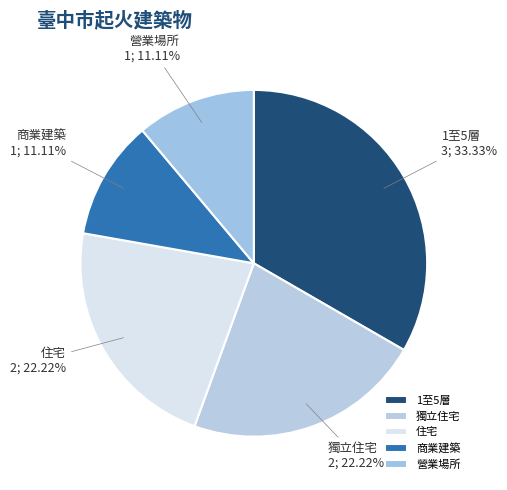

How many slices are in this pie chart?

5